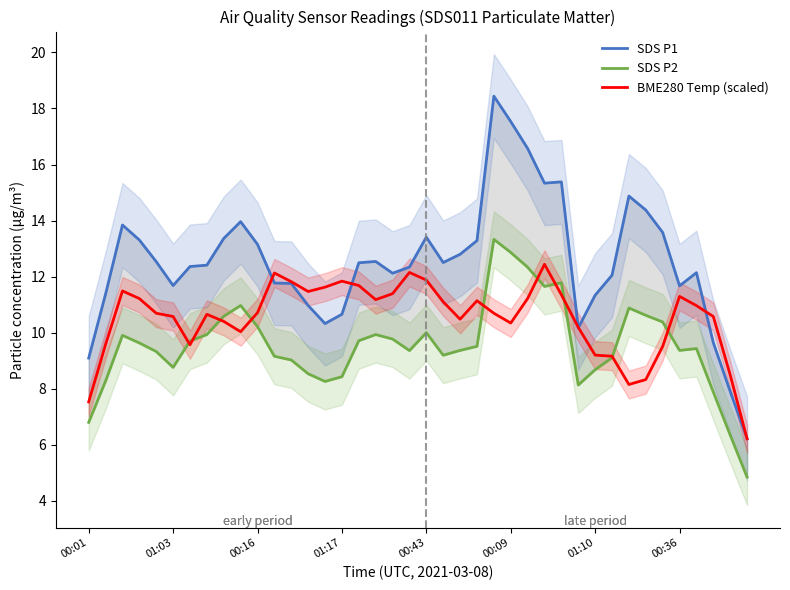

What is the difference between the maximum and second lowest values in the SDS P1 series?

10.5